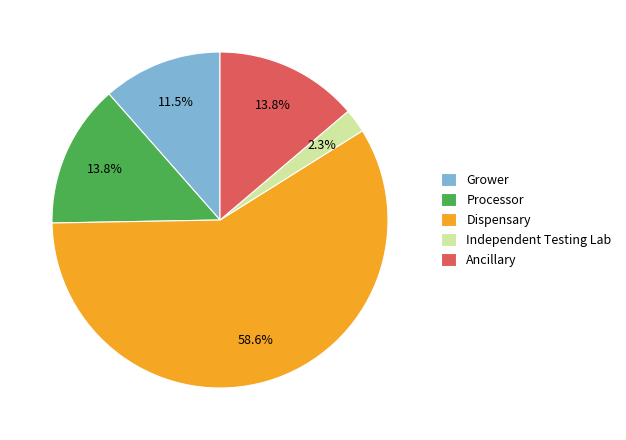

What is the smallest slice in the pie chart?

Independent Testing Lab